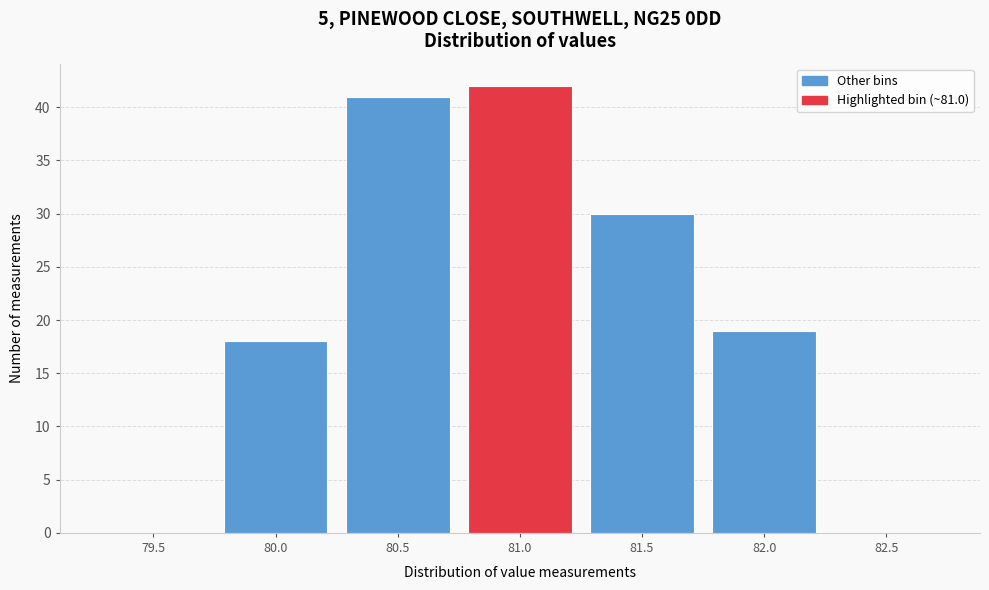

Reading right to left, transcribe all the data shown in this chart.

82.5=0	82.0=19	81.5=30	81.0=42	80.5=41	80.0=18	79.5=0